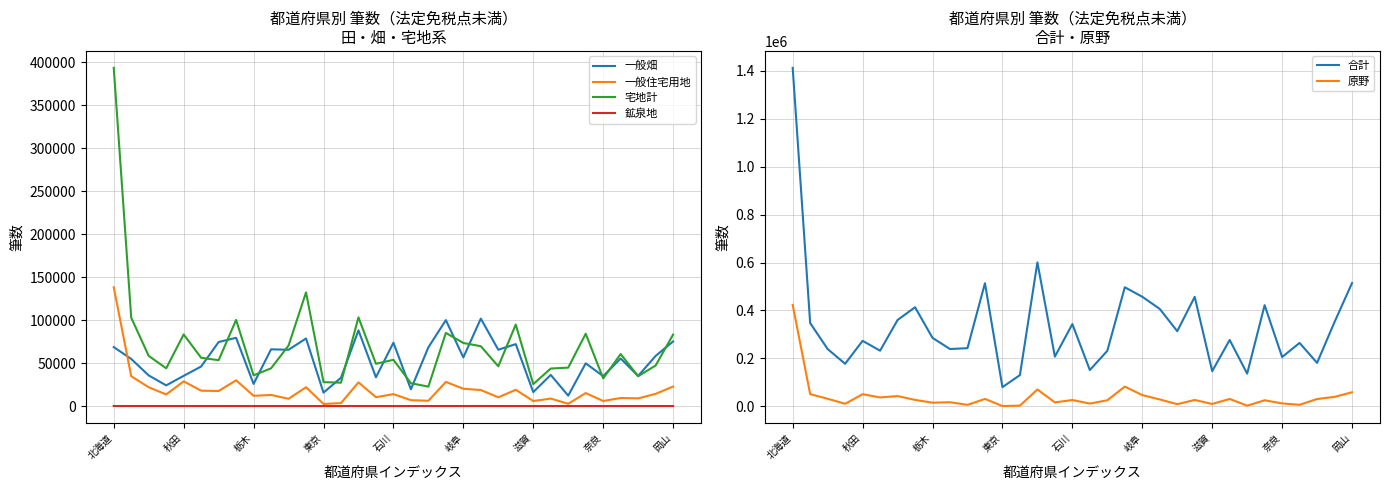

What is the highest value of the 合計 series?

1411968